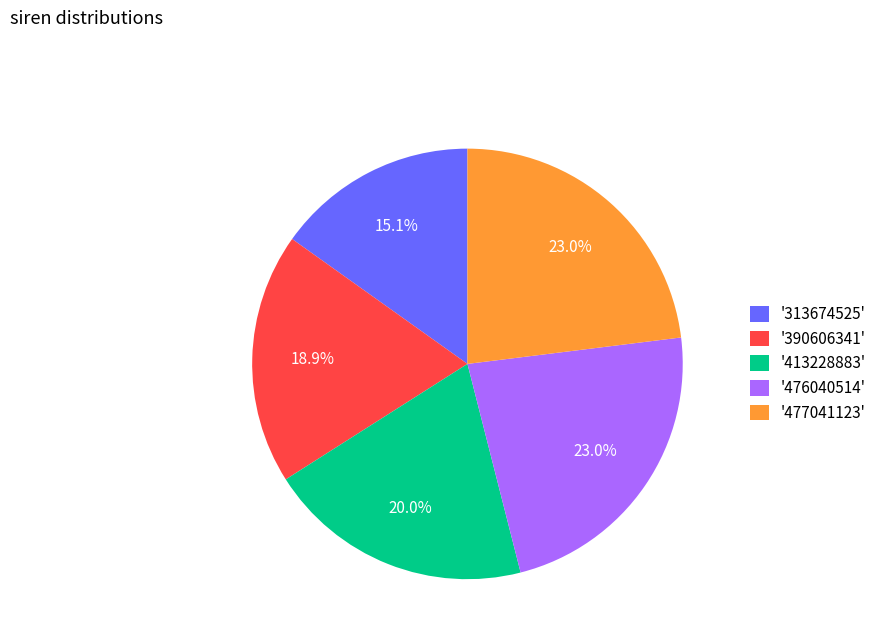

Is '413228883' the majority of the pie?

No